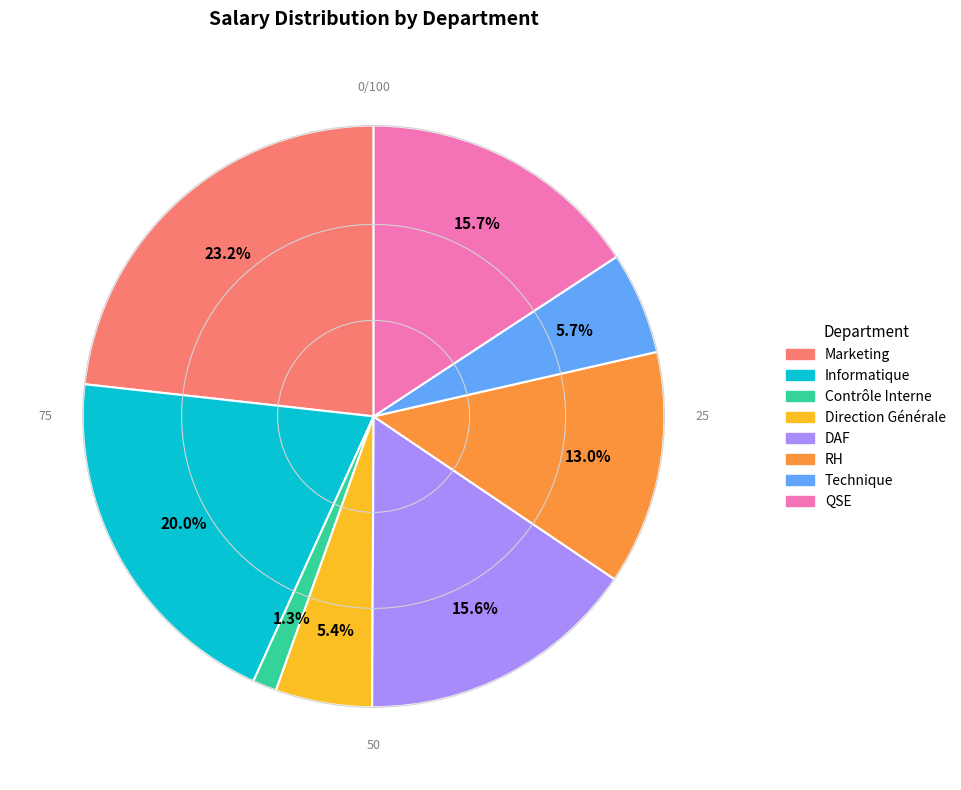

Approximately how many times larger is the value at Technique compared to Marketing?

0.2